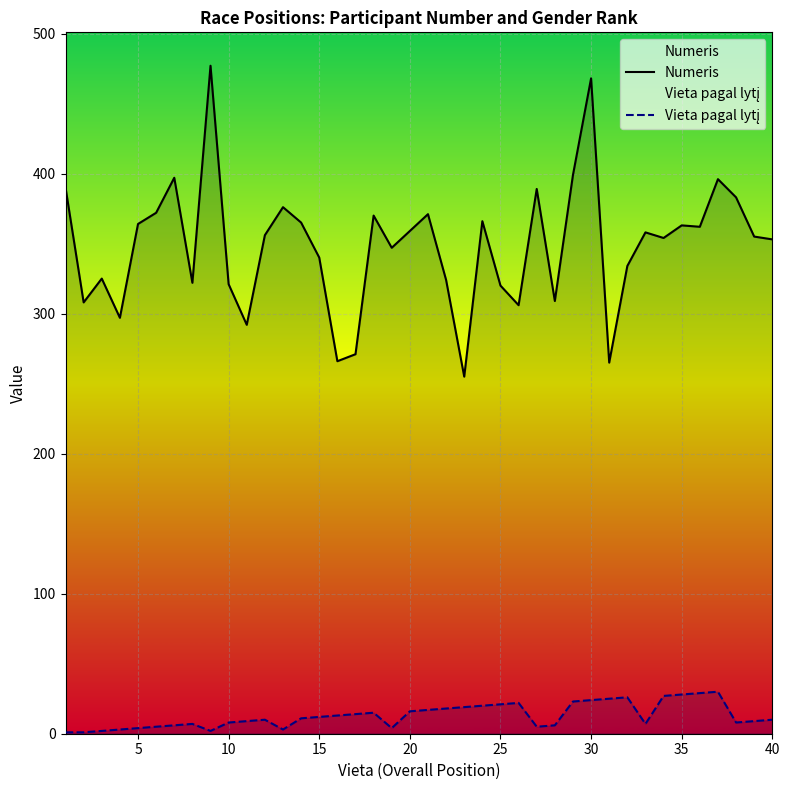

The Numeris series shows 229 at 15. True or false?

False